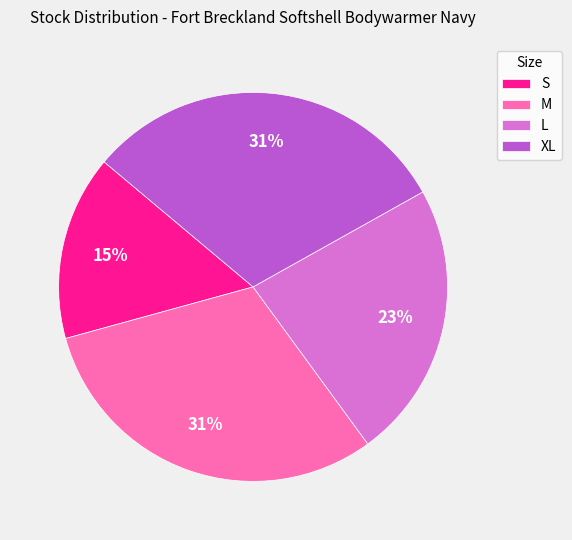

What is the smallest slice in the pie chart?

S